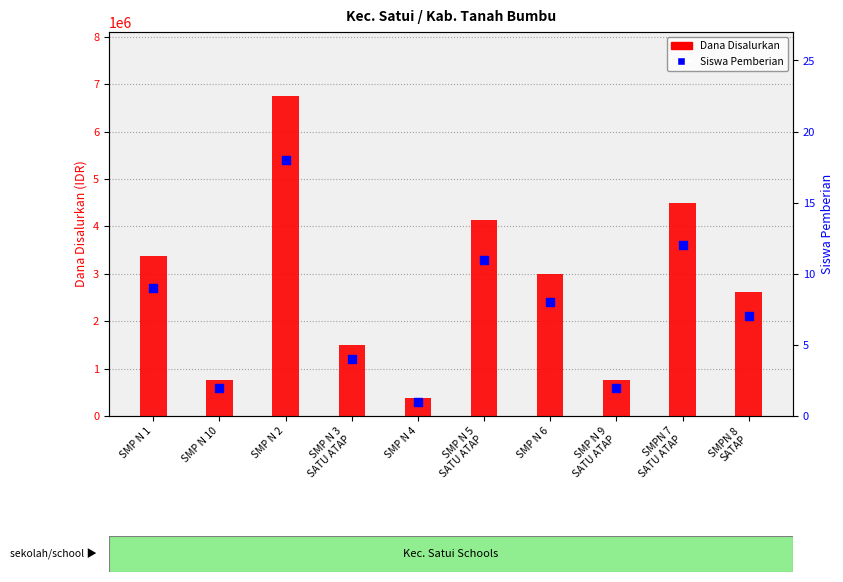

Which series reaches the minimum Y coordinate?

Siswa Pemberian